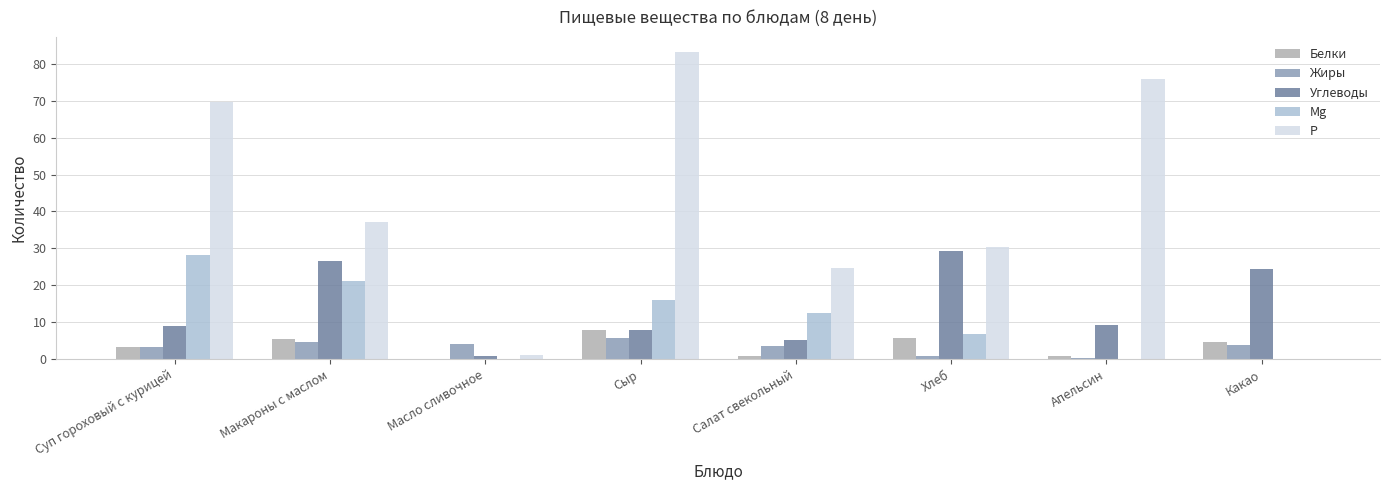

What is the sum of the Mg values at Макароны с маслом and Сыр?

37.1